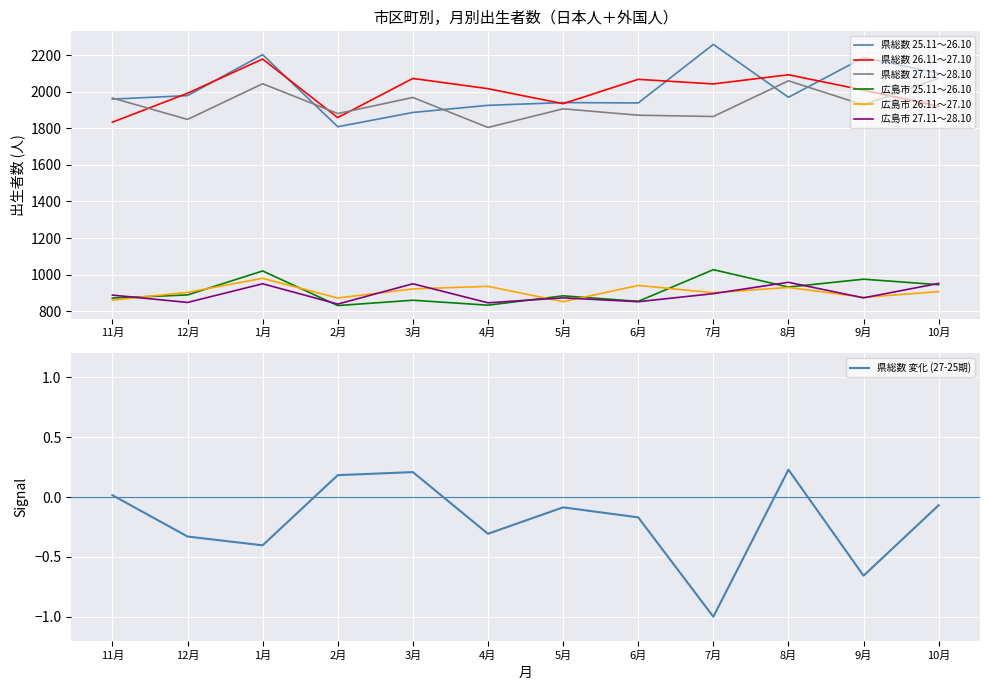

Where does the 県総数 25.11～26.10 series first go above 1969?

12月